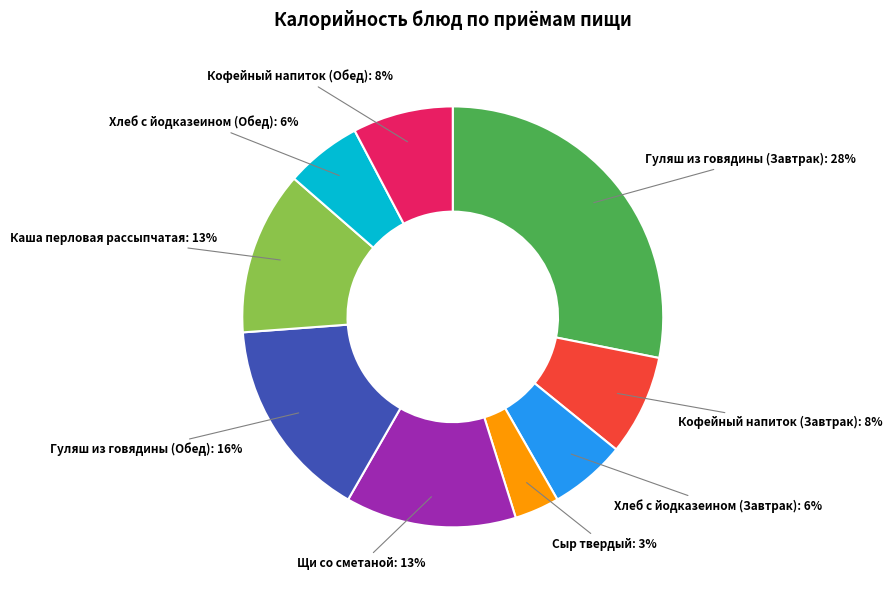

True or false: Кофейный напиток (Завтрак) accounts for 1% of the total.

False